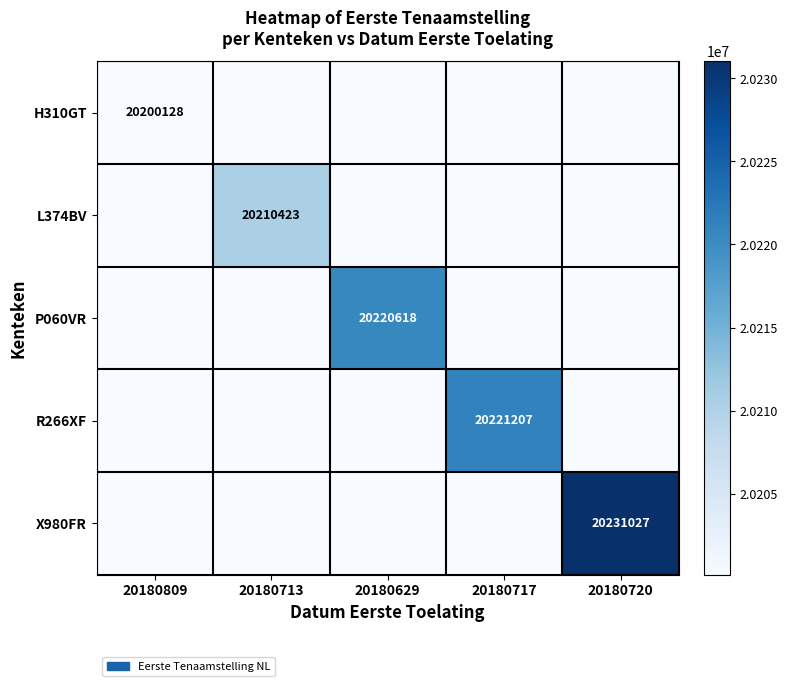

Is it true that L374BV equals 20210423 at 20180713?

True